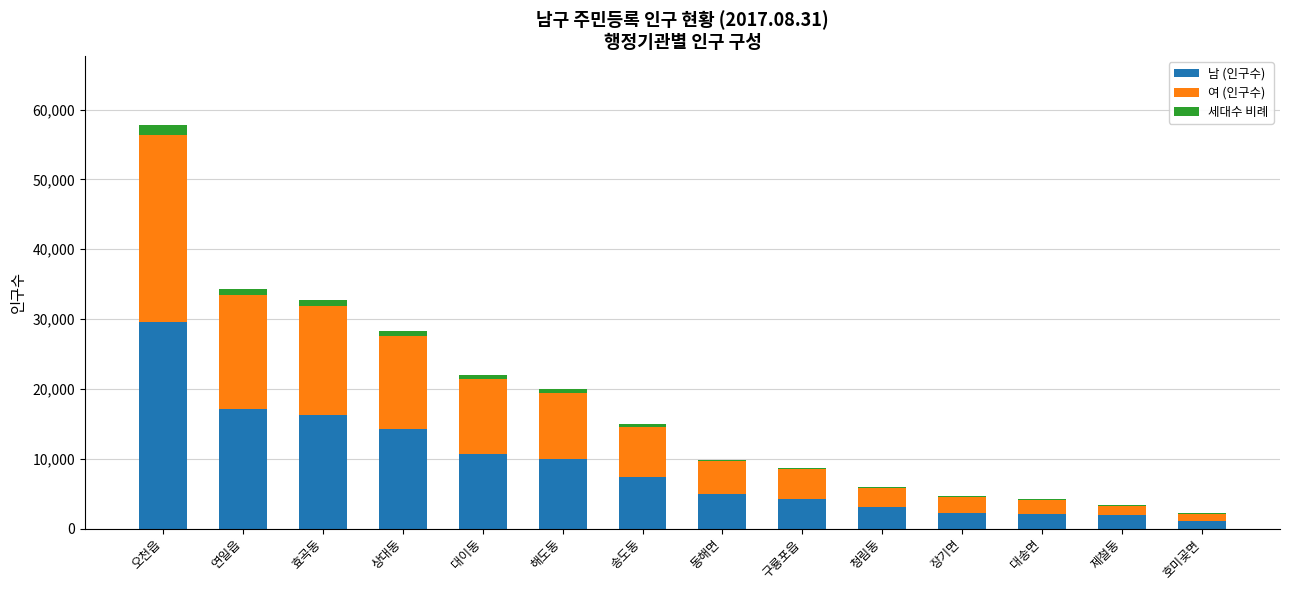

At which category is the sum across all series the highest?

오천읍